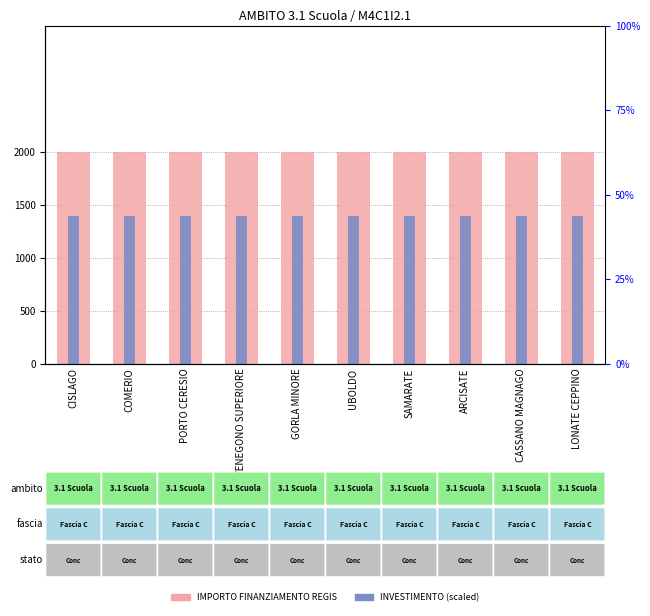

Which has a higher value, CISLAGO or ARCISATE?

CISLAGO